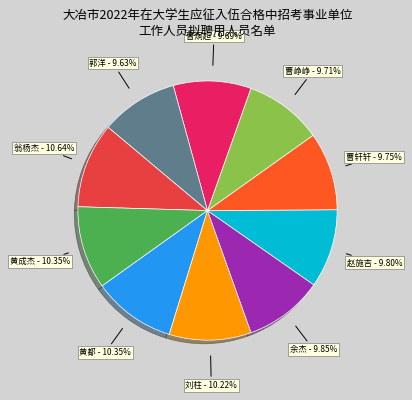

Does any single category account for the majority?

No